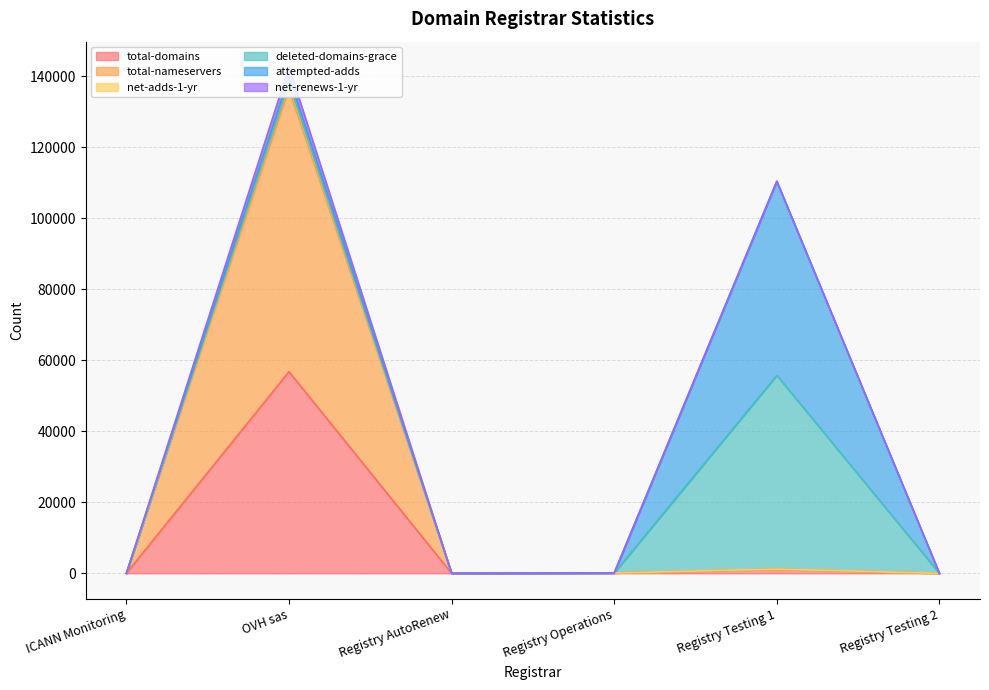

How many lines are shown in the chart?

6